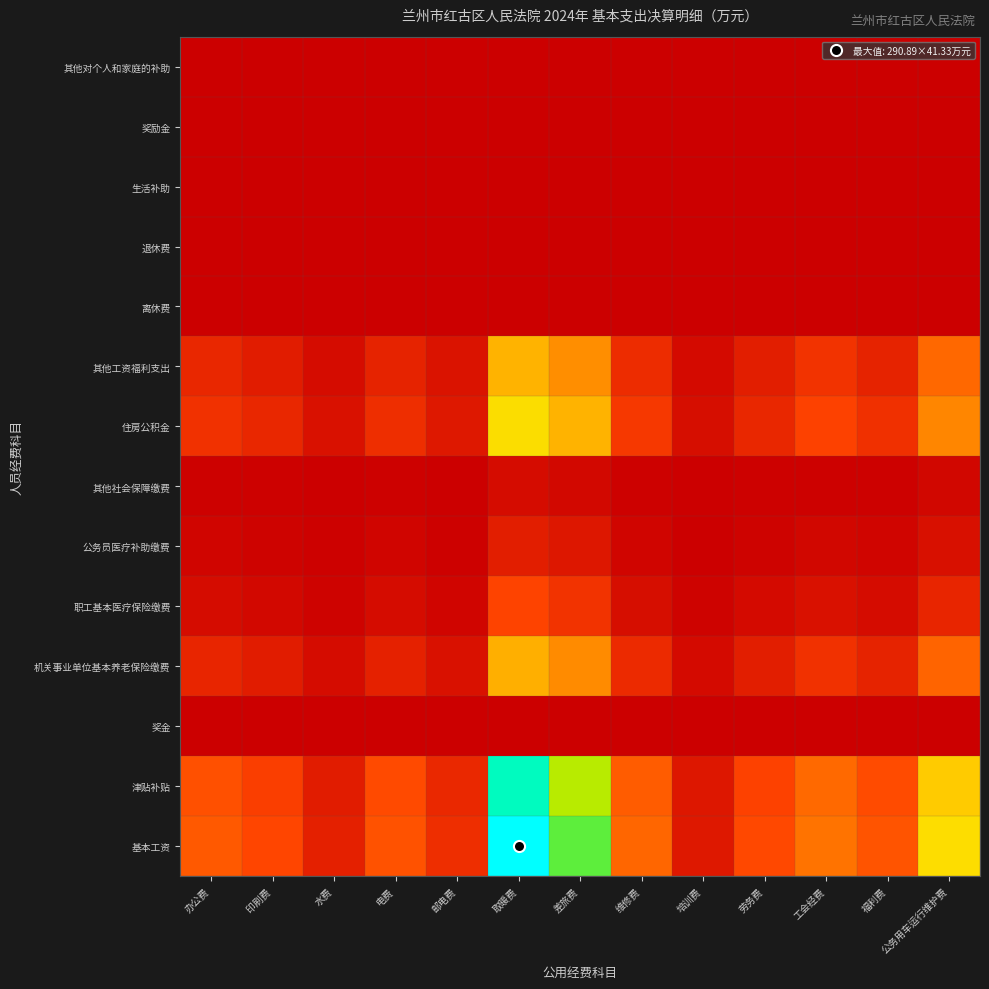

Which category has the lowest value across all series?

办公费